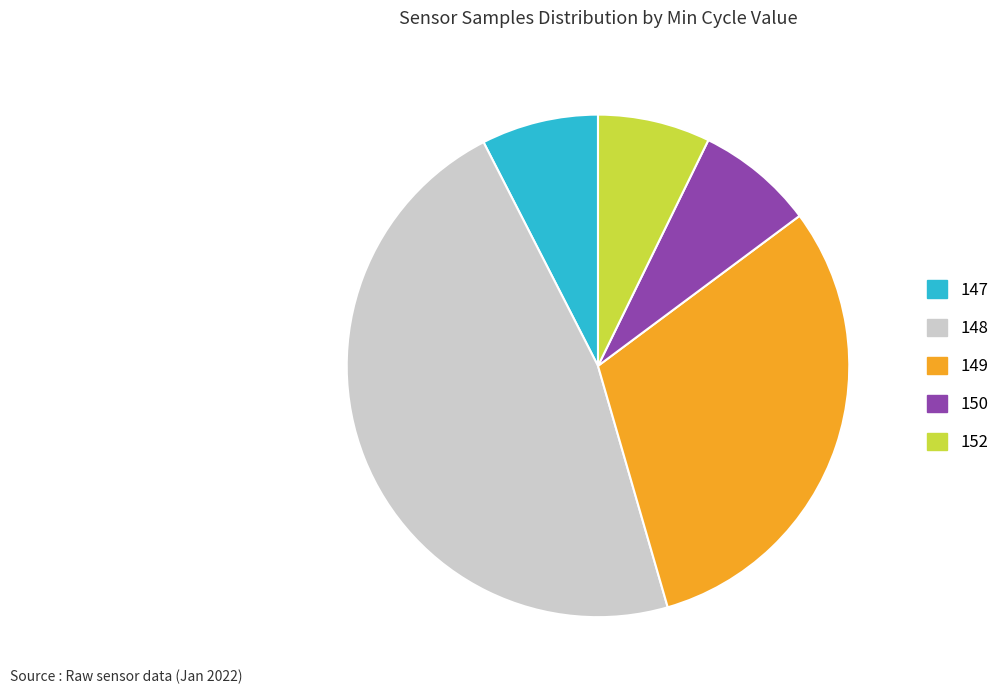

Combined, do 147 and 148 account for over 50%?

Yes